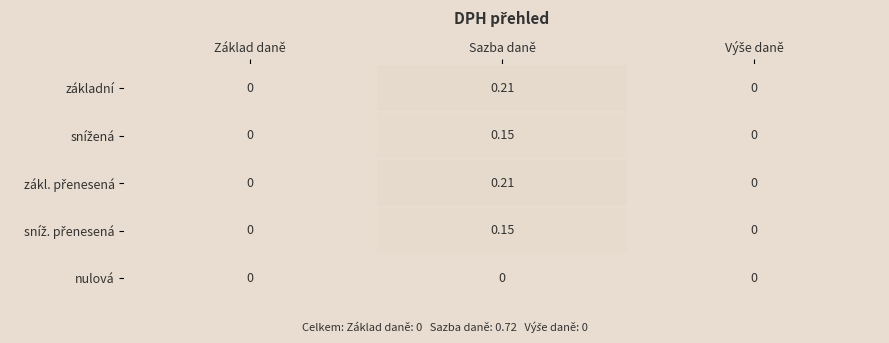

At which label does základní reach its peak?

Sazba daně